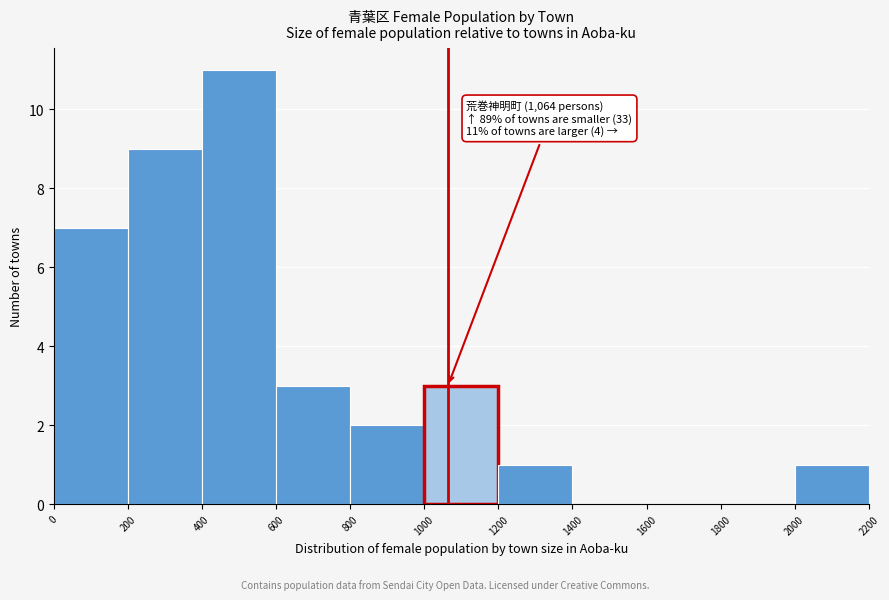

Which range on the x-axis has the tallest bar?

400 to 600